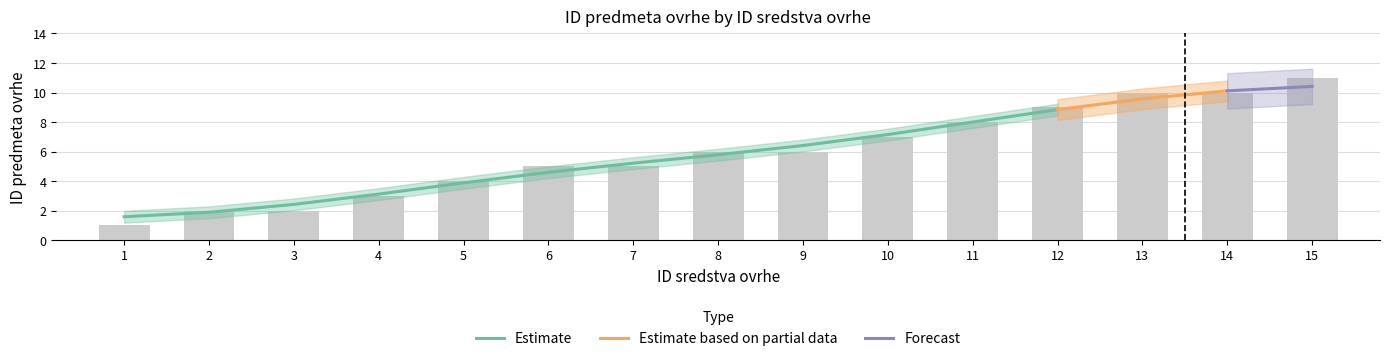

What is the smallest value displayed?

1